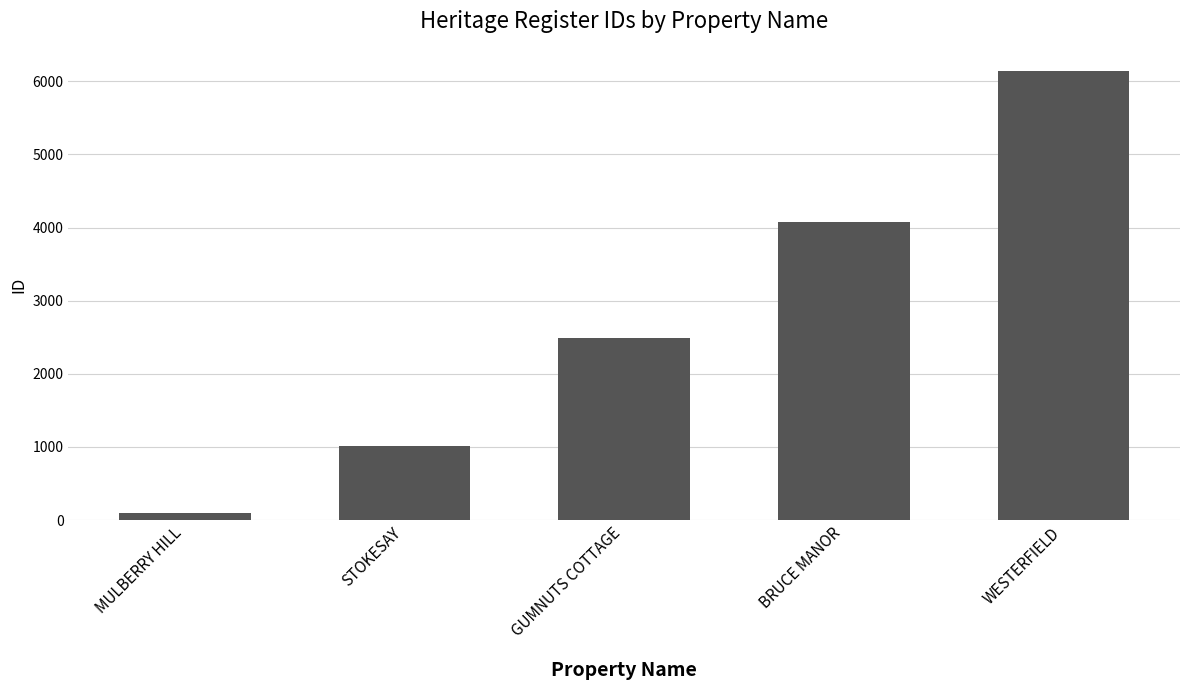

What position from the left is BRUCE MANOR?

4